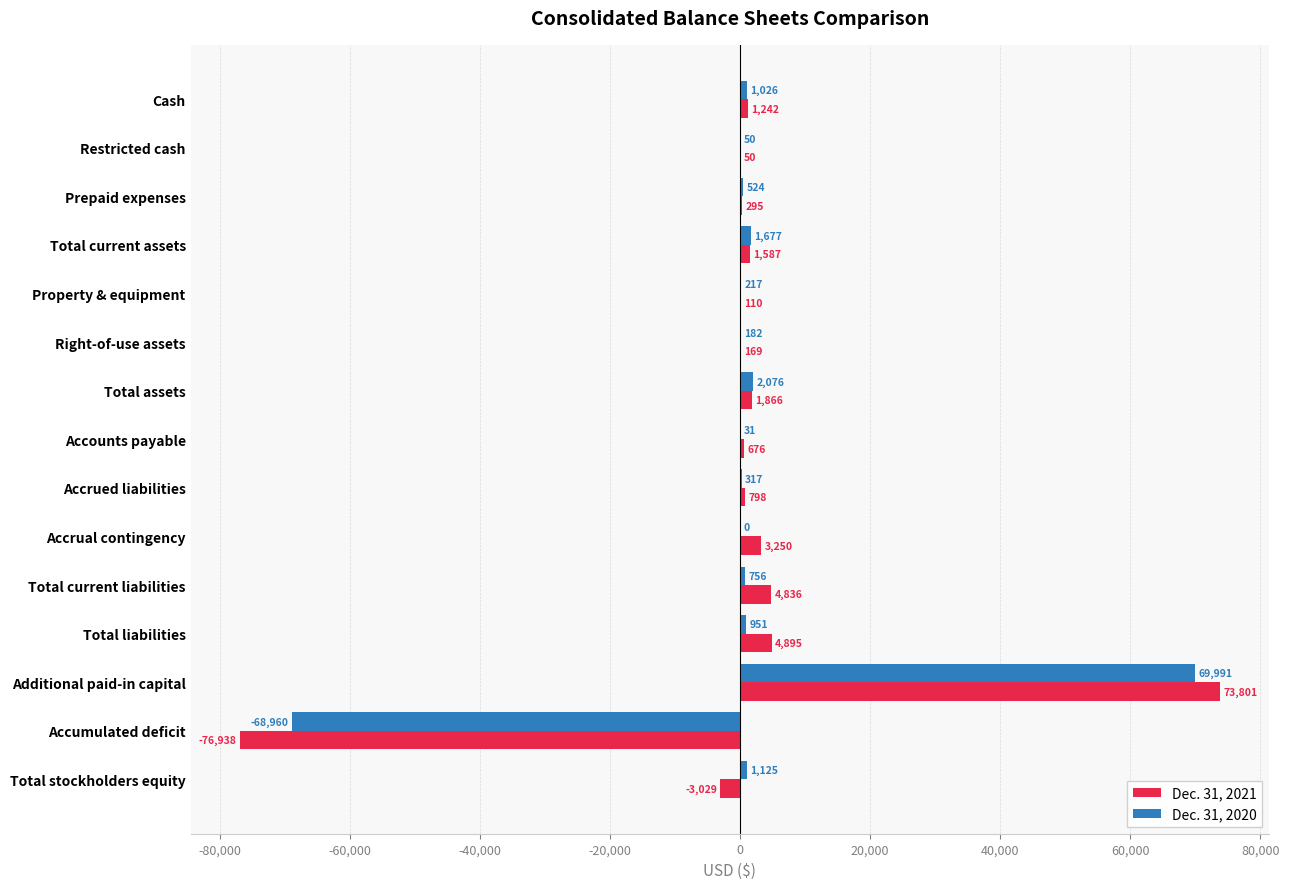

Is the value of Dec. 31, 2020 at Total assets greater than the value of Dec. 31, 2021 at Total liabilities?

No